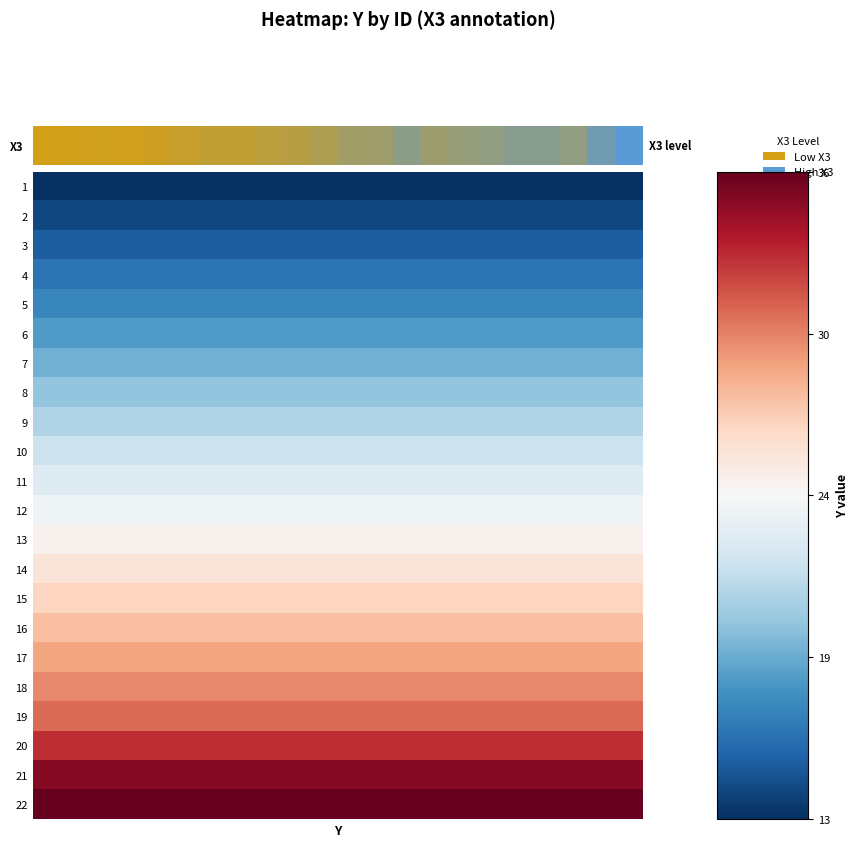

Is it true that the value at 5 is 0.2?

False